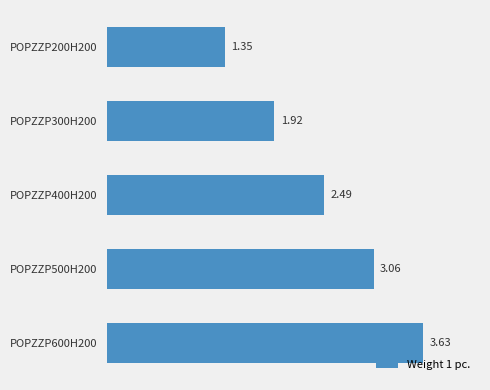

What is the change in value from POPZZP500H200 to POPZZP600H200?

+0.6